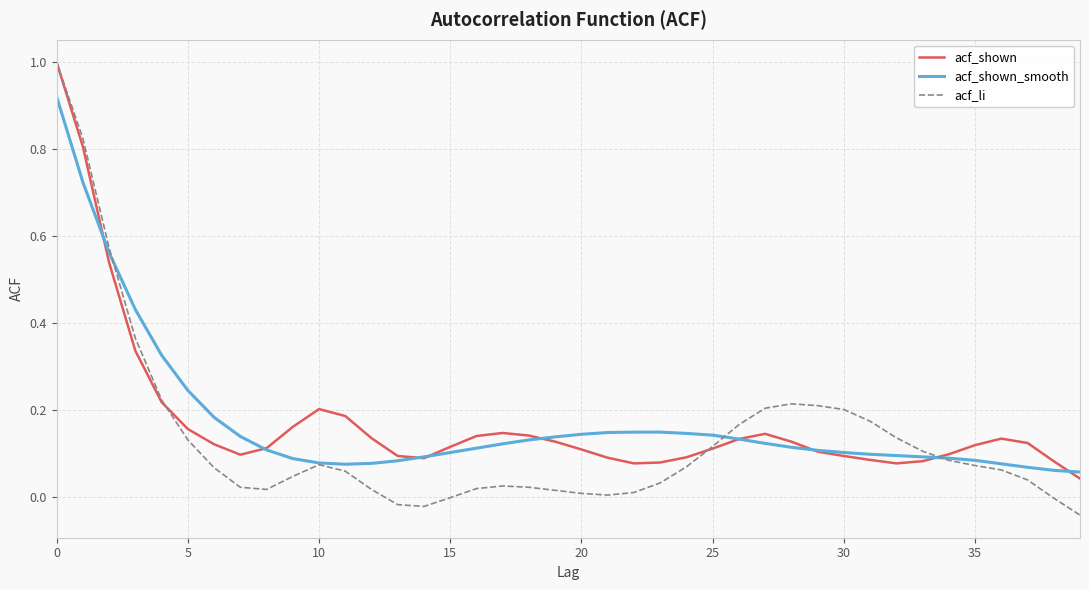

Which series ends up on top after the final intersection of acf_shown and acf_li?

acf_shown